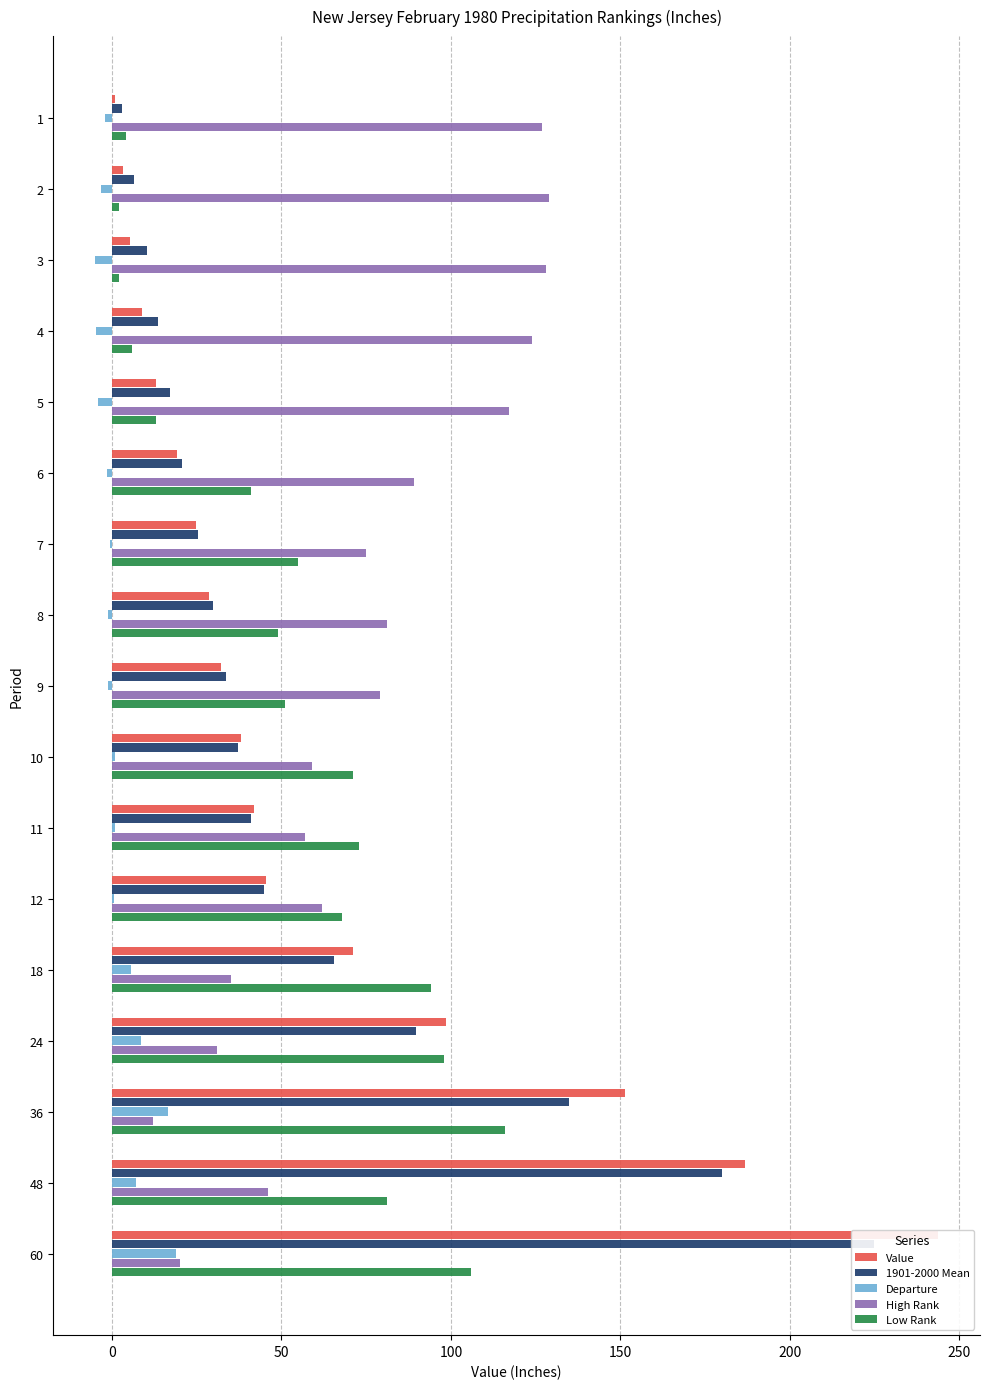

The Departure series shows -3.3 at 1. True or false?

False